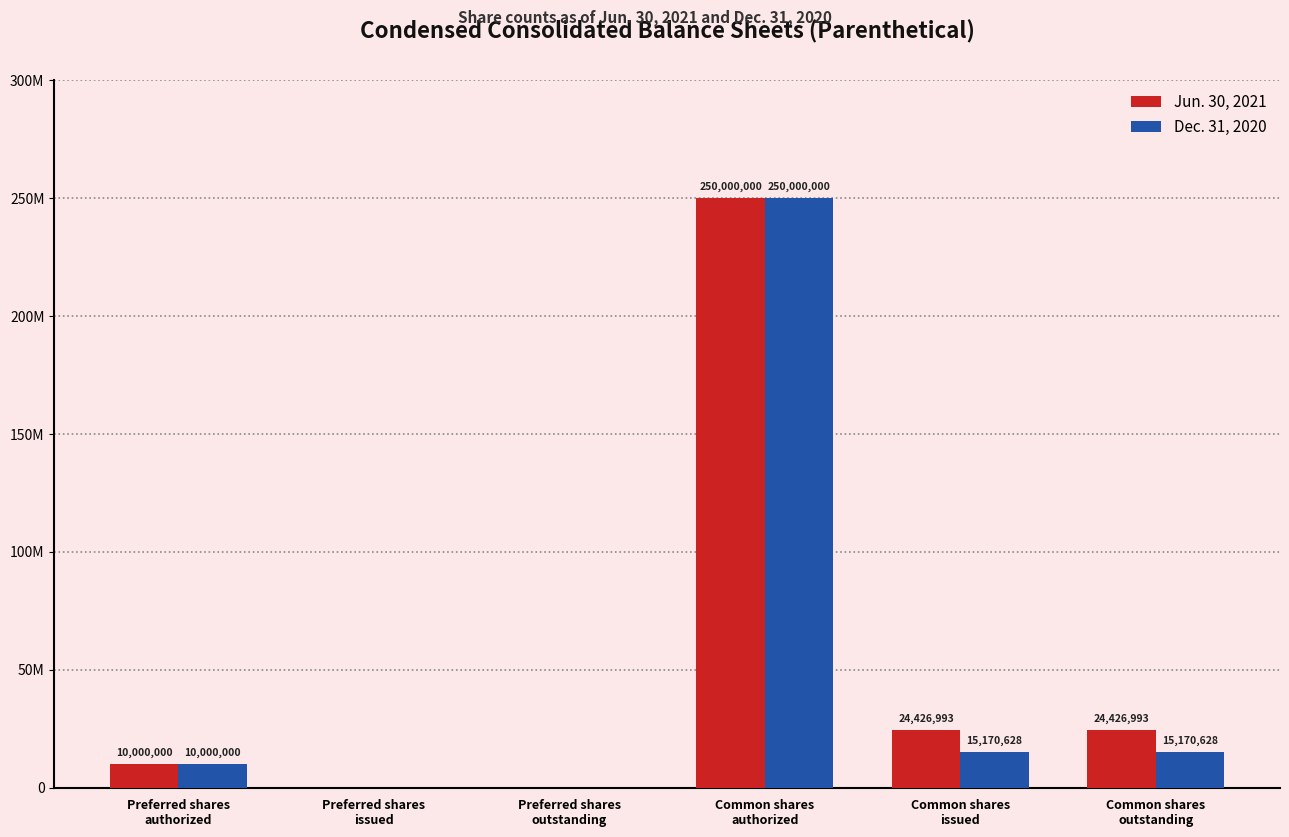

True or false: Dec. 31, 2020 has a value of 0 at Preferred shares
outstanding.

True